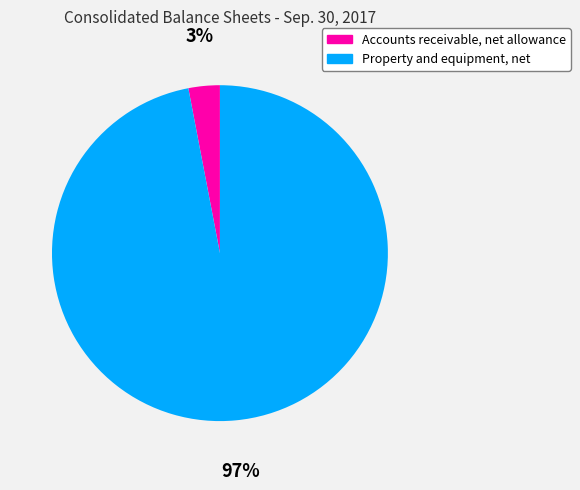

Is it true that Accounts receivable, net allowance is 9% of the pie?

False